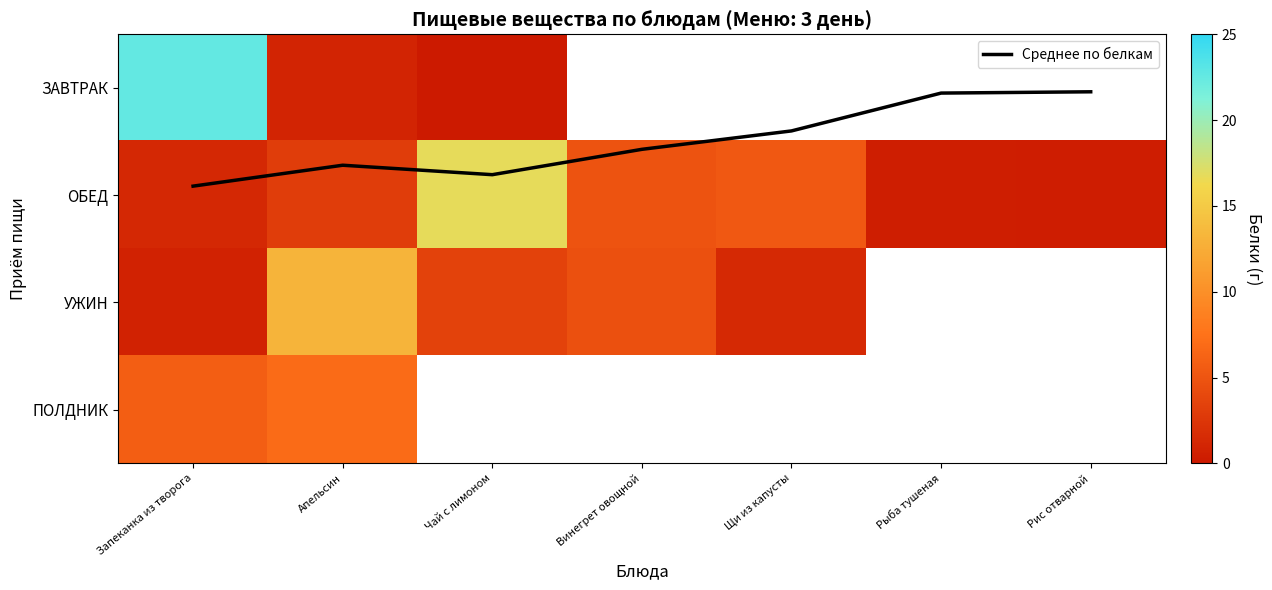

List the labels in order of Среднее по белкам value, smallest first.

Рис отварной, Рыба тушеная, Щи из капусты, Винегрет овощной, Апельсин, Чай с лимоном, Запеканка из творога